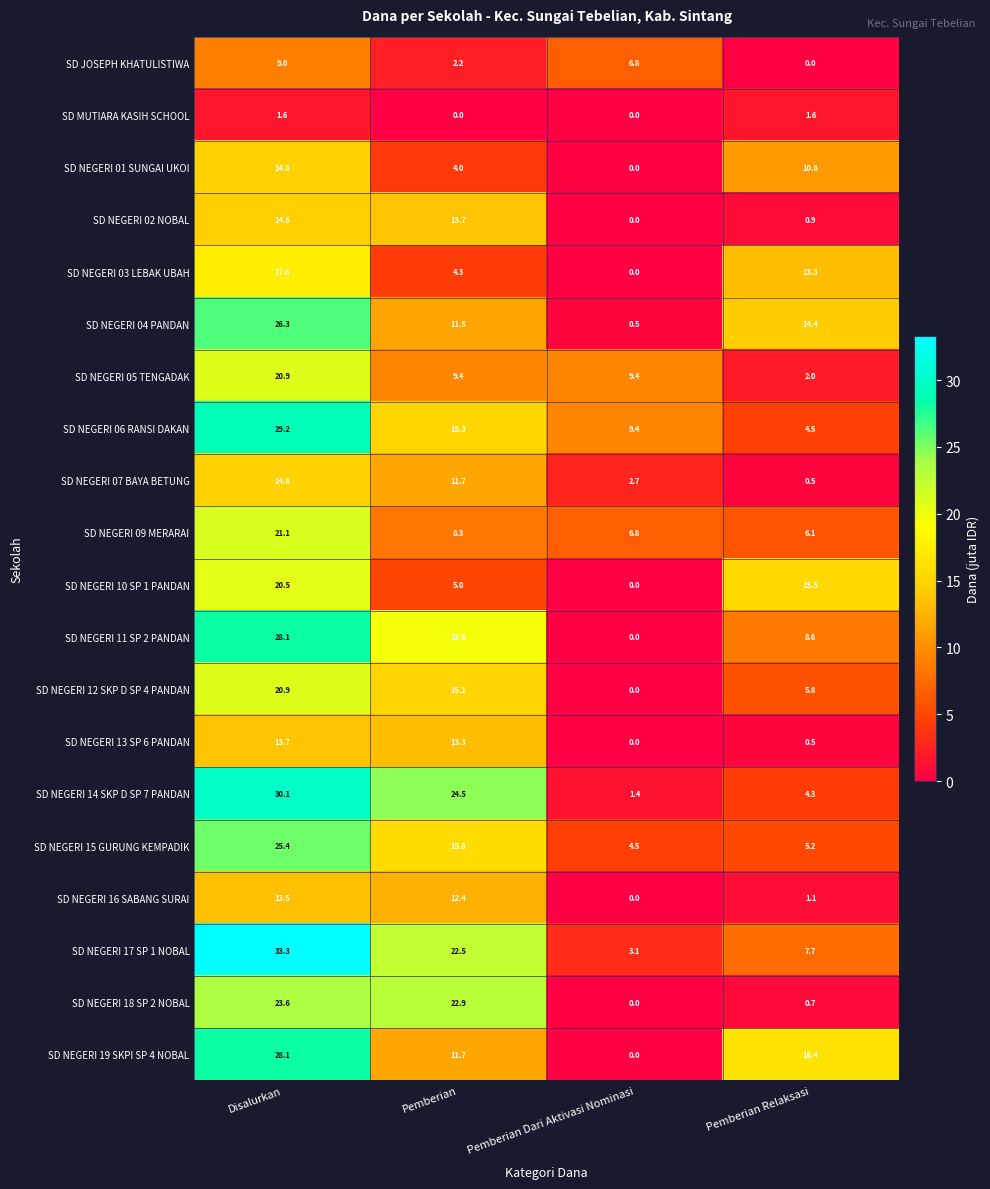

How many values in the SD NEGERI 18 SP 2 NOBAL series are below 22?

2